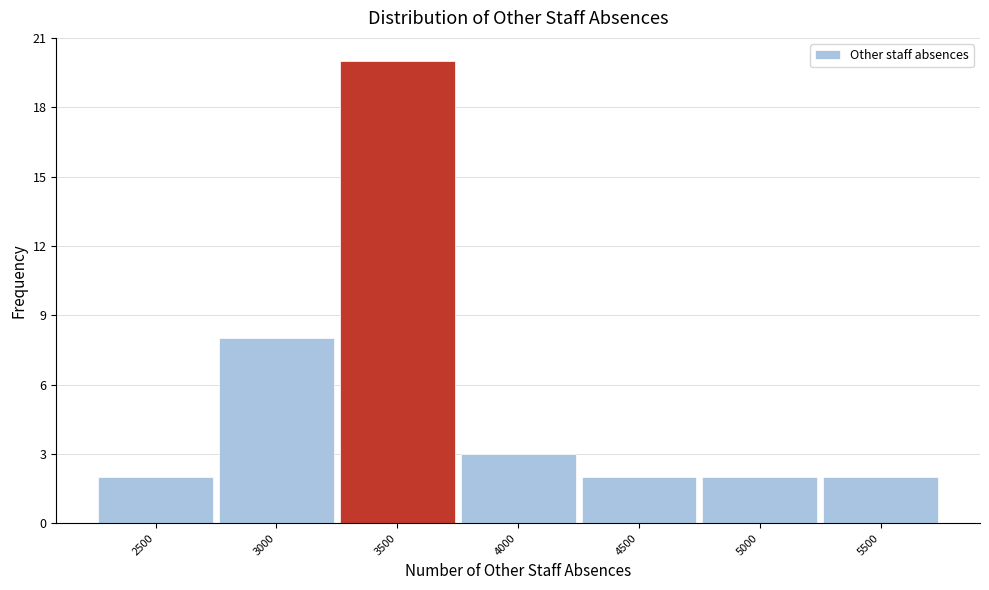

Reading left to right, list all the values displayed in this chart.

2500=2	3000=8	3500=20	4000=3	4500=2	5000=2	5500=2